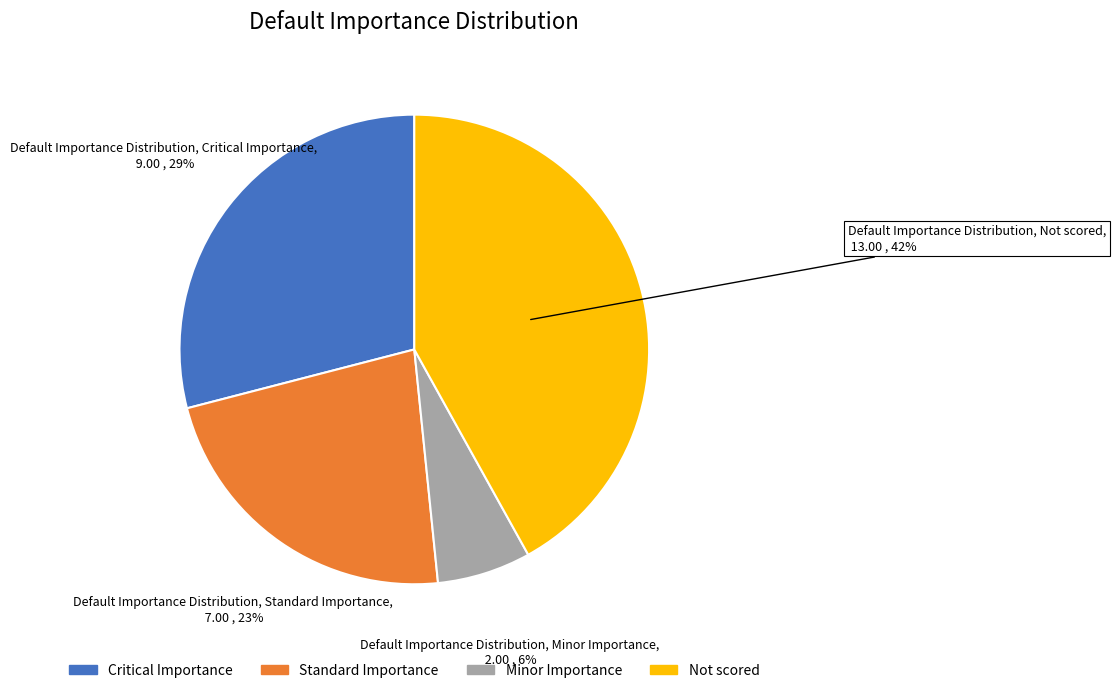

Is Minor Importance the majority of the pie?

No